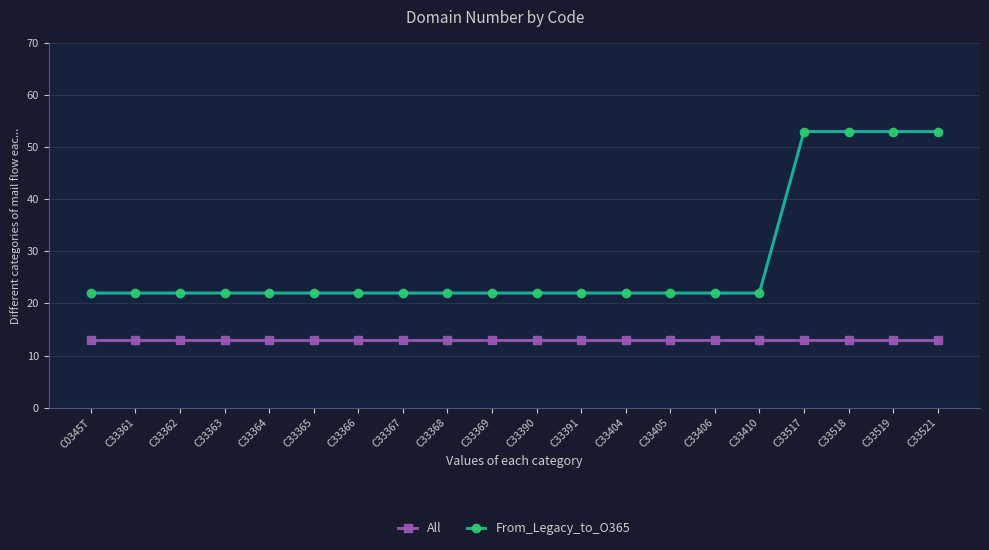

What is the difference between the maximum and minimum values in the From_Legacy_to_O365 series?

31